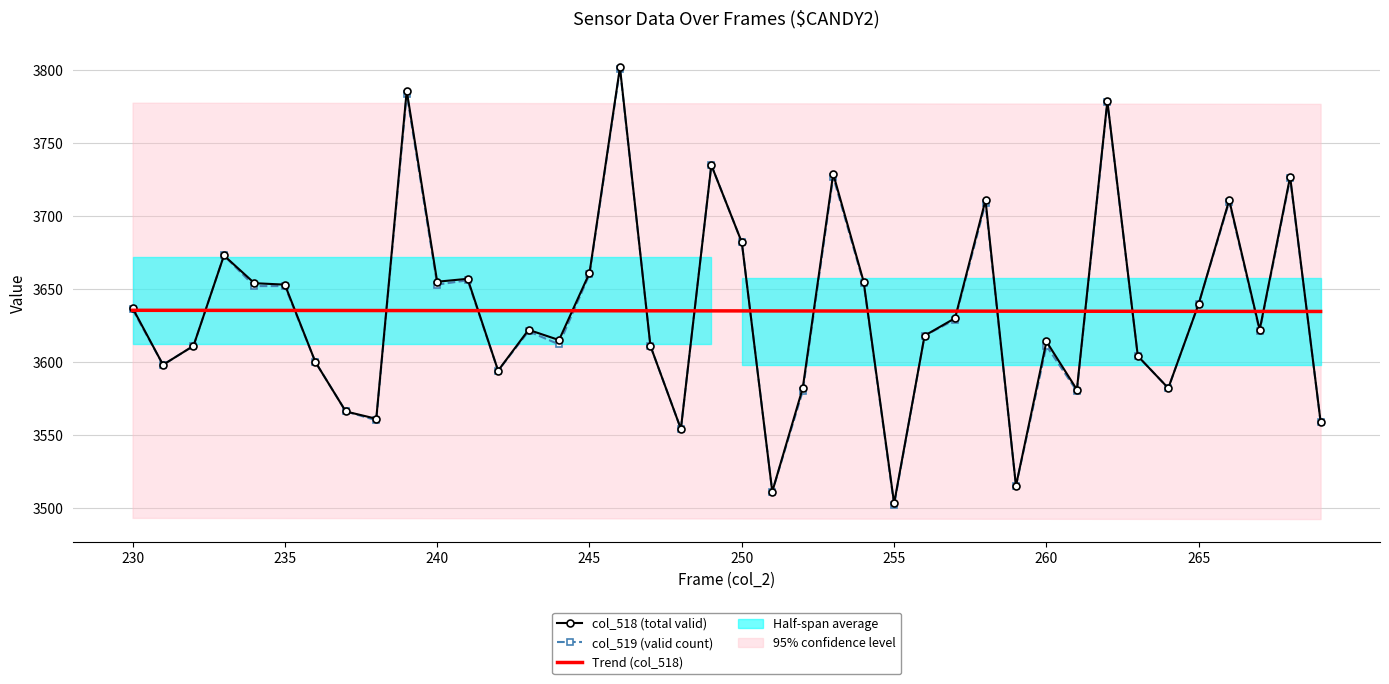

The value of Trend (col_518) at 260 is 4781.3. True or false?

False